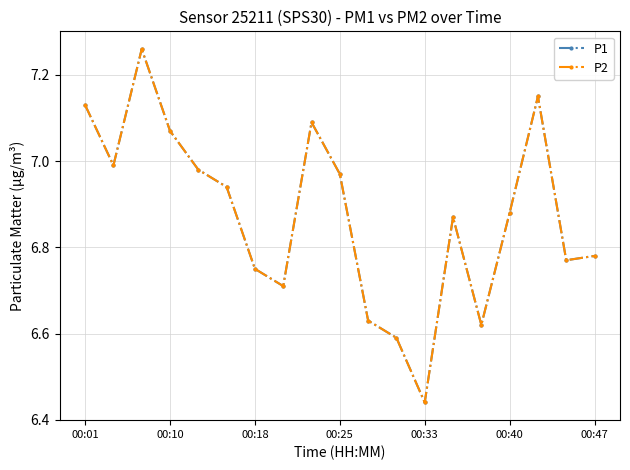

Does the chart have visible grid lines?

Yes